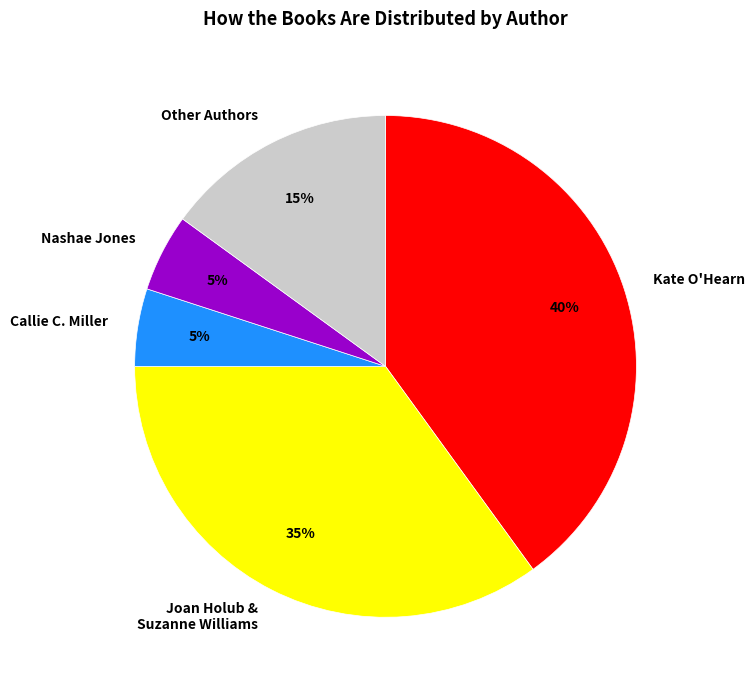

What is the largest slice in the pie chart?

Kate O'Hearn